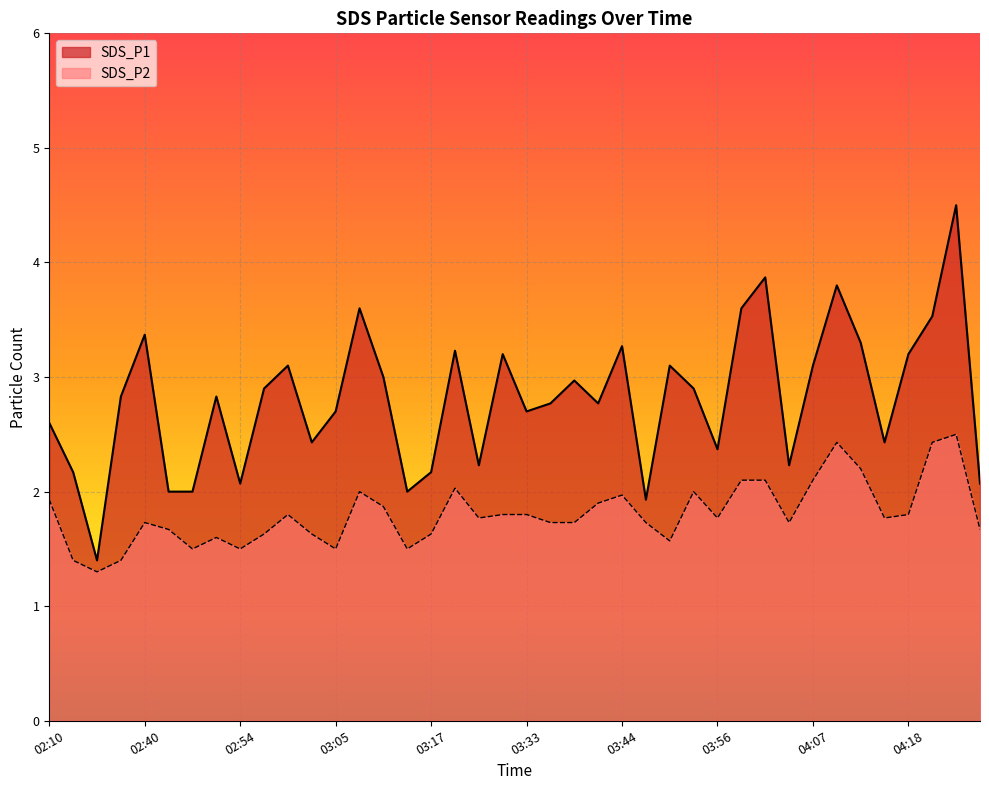

True or false: SDS_P1 and SDS_P2 intersect in this chart.

False